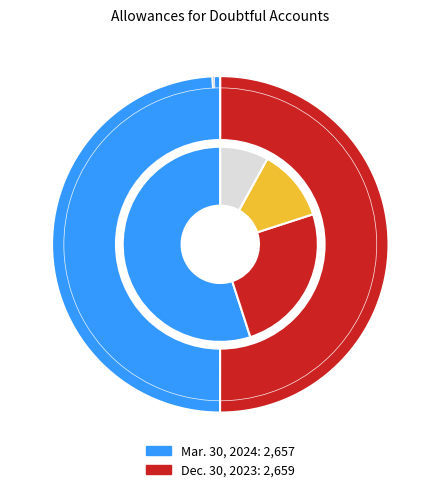

How much of the chart is everything except Dec. 30, 2023?

50.0%